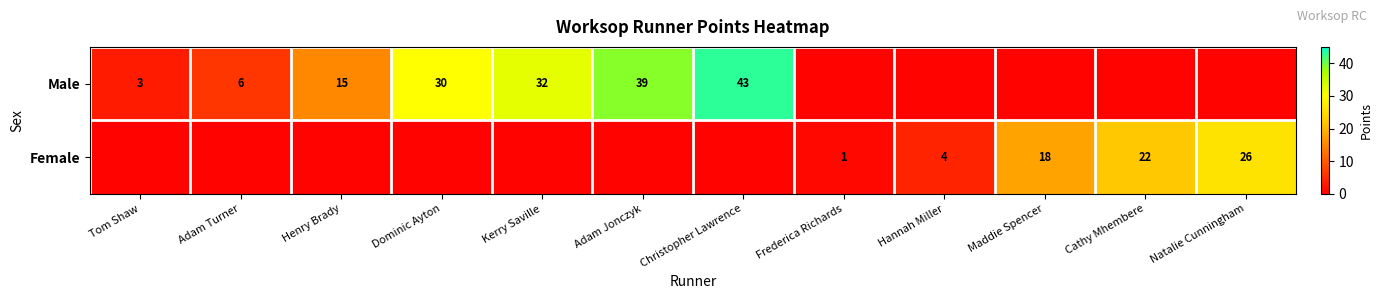

The value of Male at Adam Turner is 6.0. True or false?

True